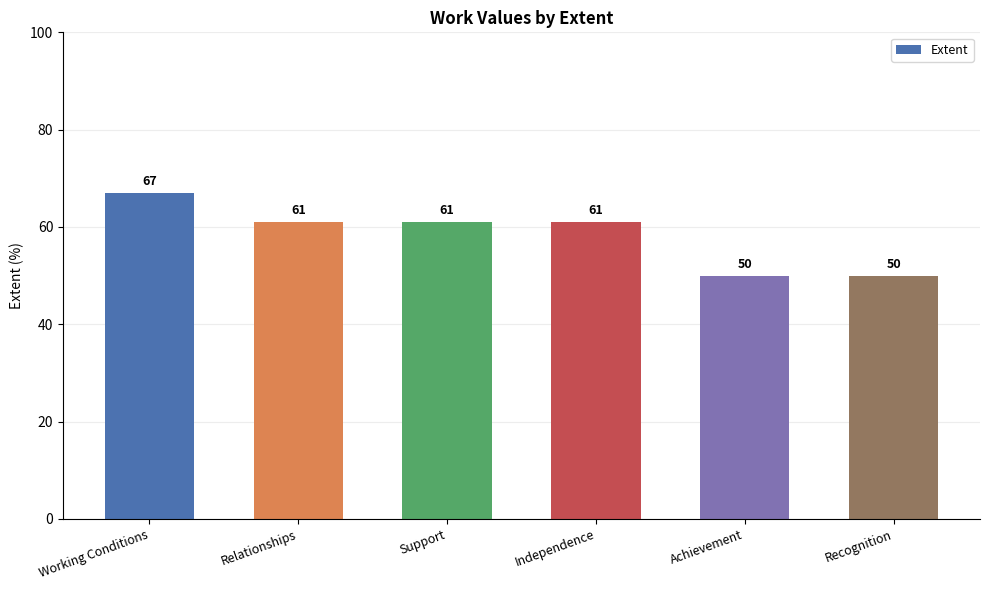

True or false: the data shows 100 at Independence.

False